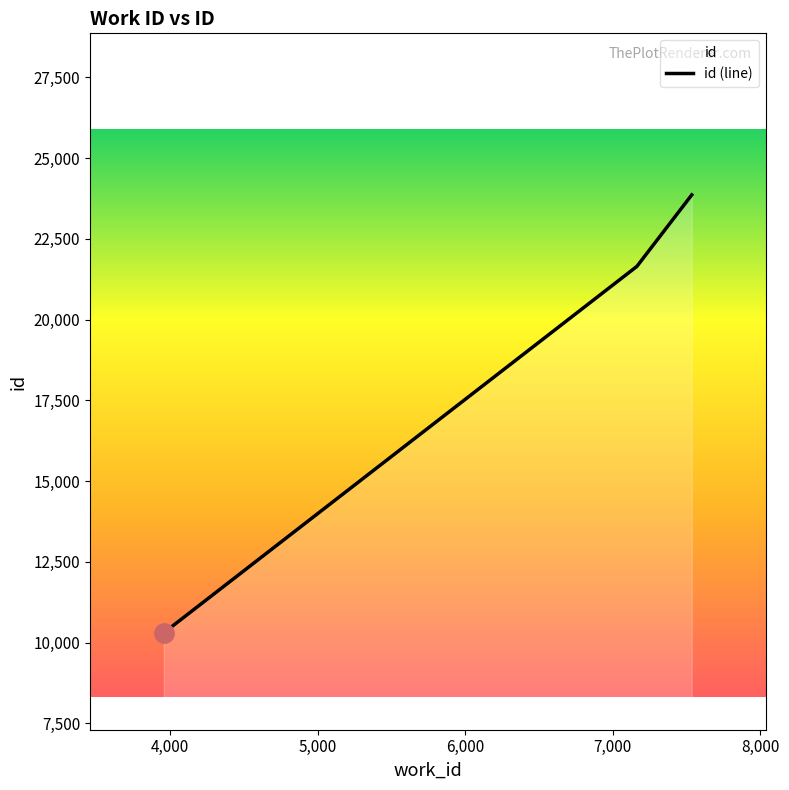

How many categories are shown in the chart?

3